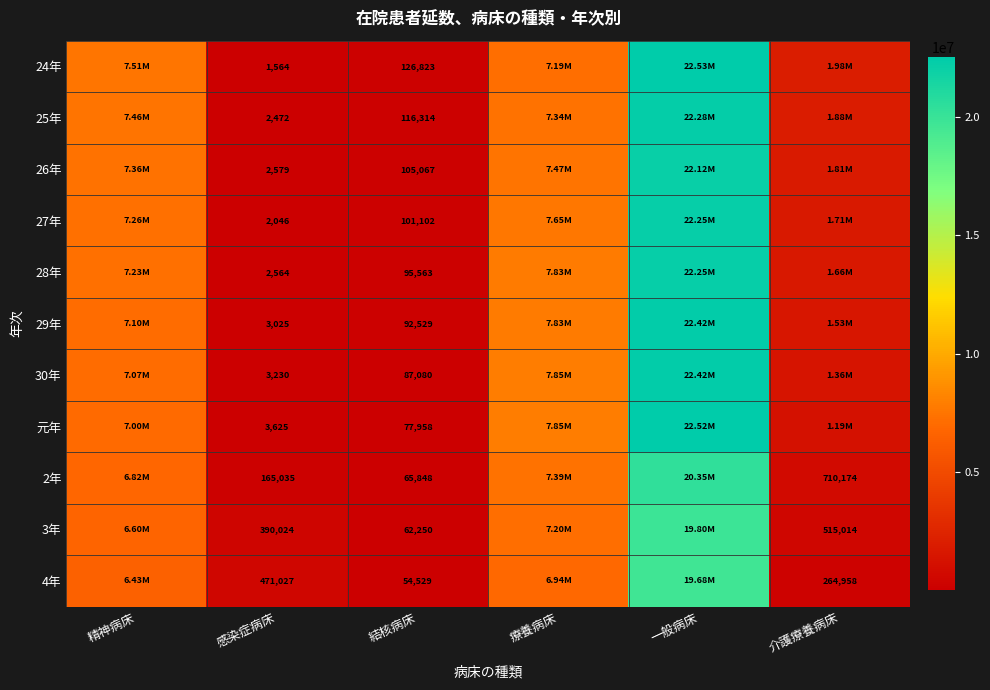

Which series has the largest total across all categories?

24年